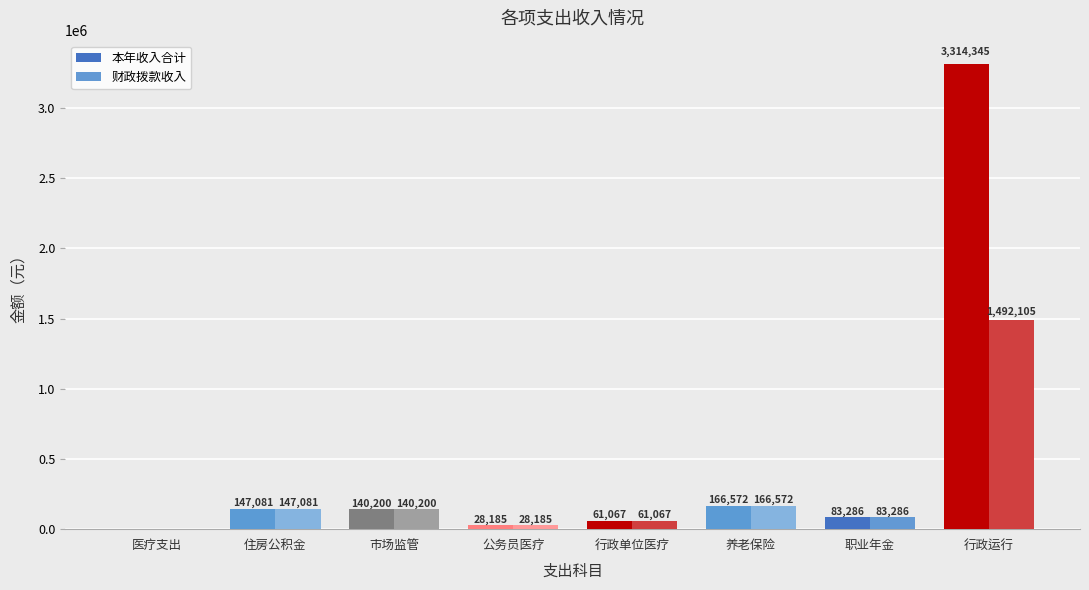

Read the 财政拨款收入 value at 养老保险.

166571.5